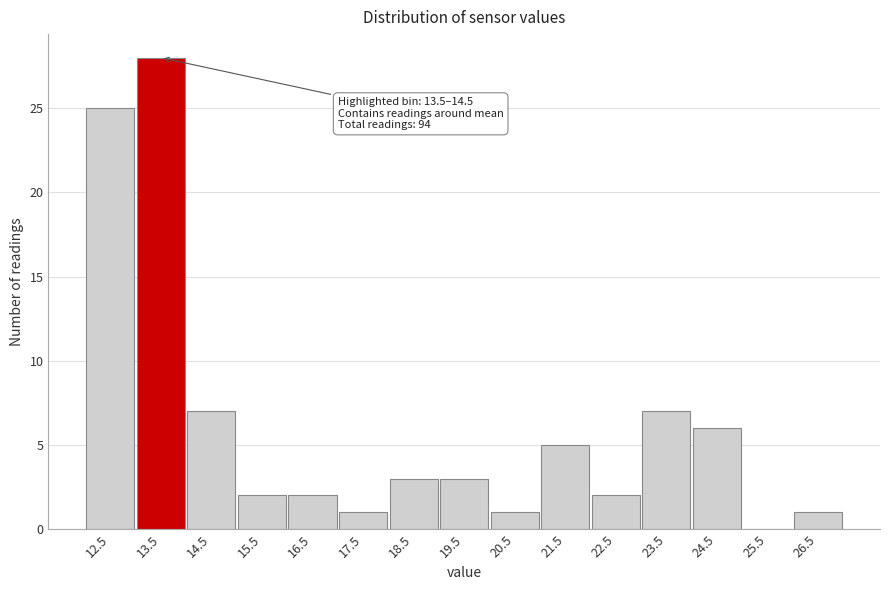

Reading left to right, extract all data points from this chart.

12.5=25	13.5=28	14.5=7	15.5=2	16.5=2	17.5=1	18.5=3	19.5=3	20.5=1	21.5=5	22.5=2	23.5=7	24.5=6	25.5=0	26.5=1